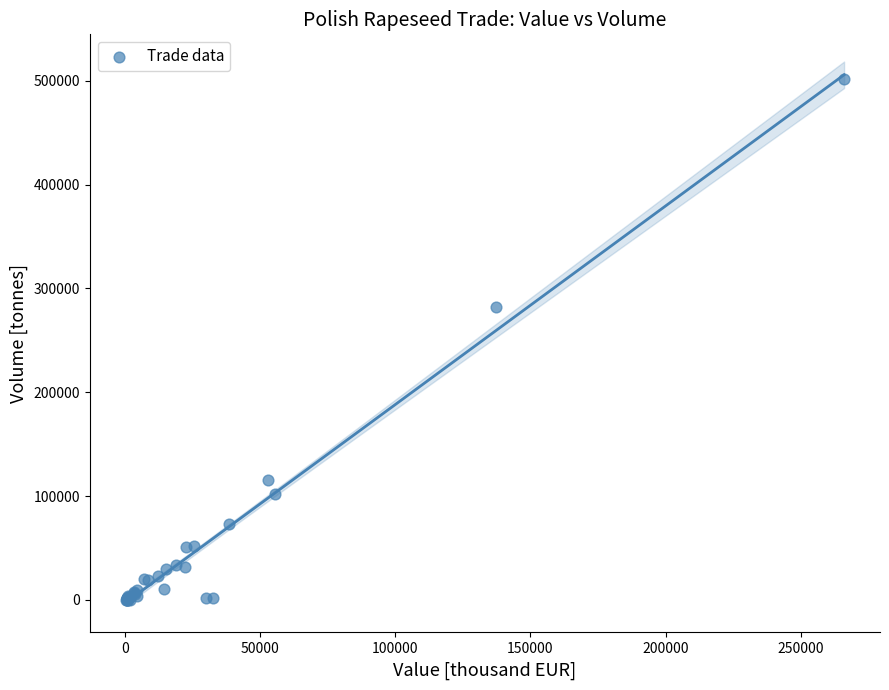

What Y value in the scatter plot is closest to 250813?

282487.1